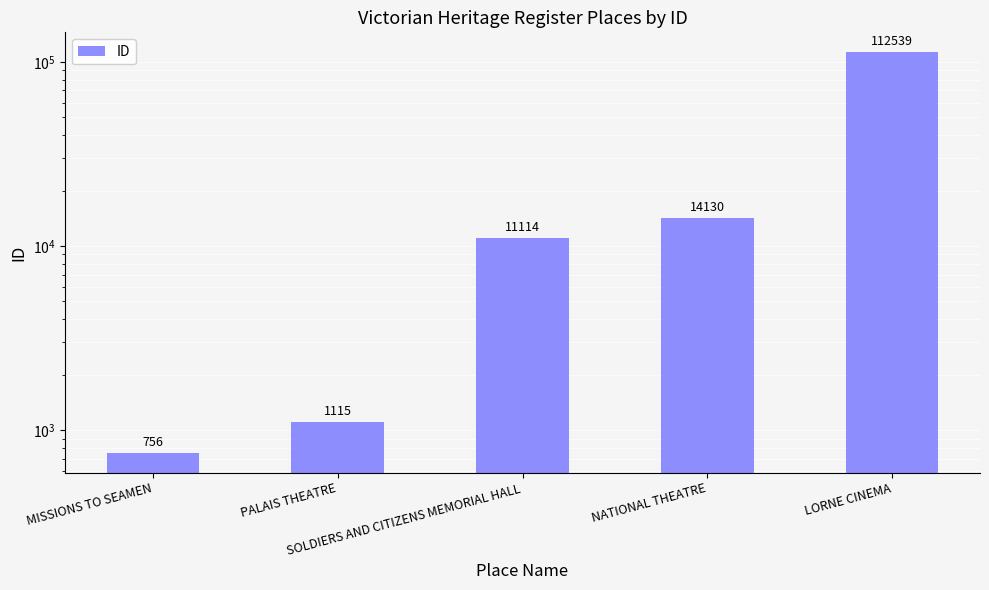

The chart shows a value of 1115 at PALAIS THEATRE. True or false?

True